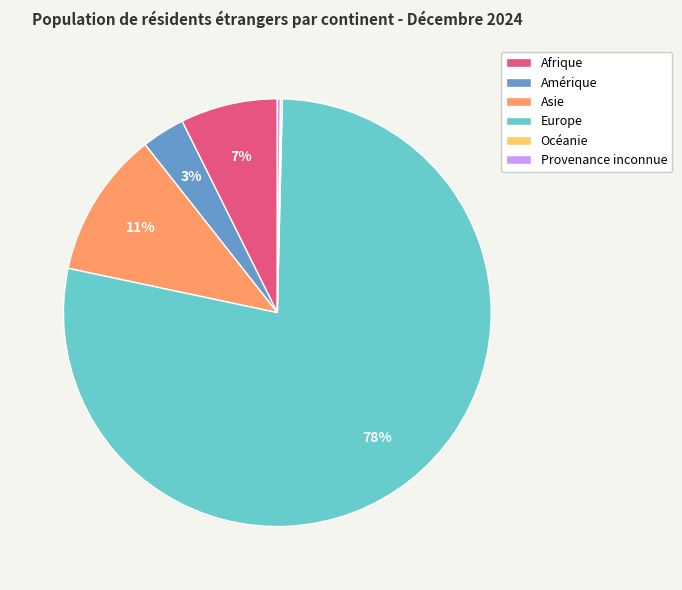

Which slice is the largest?

Europe